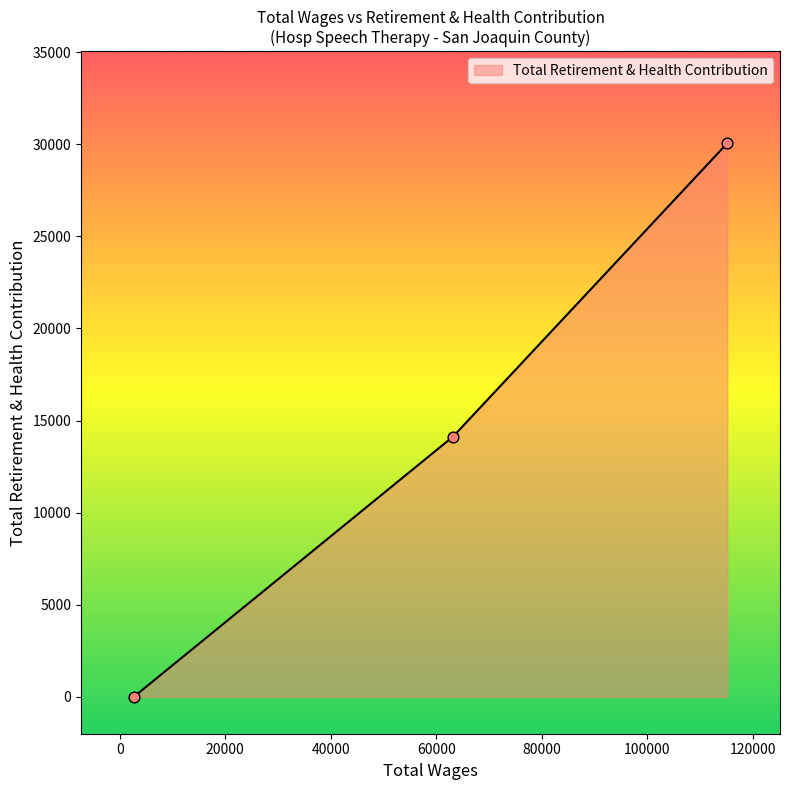

What is the average value?

14726